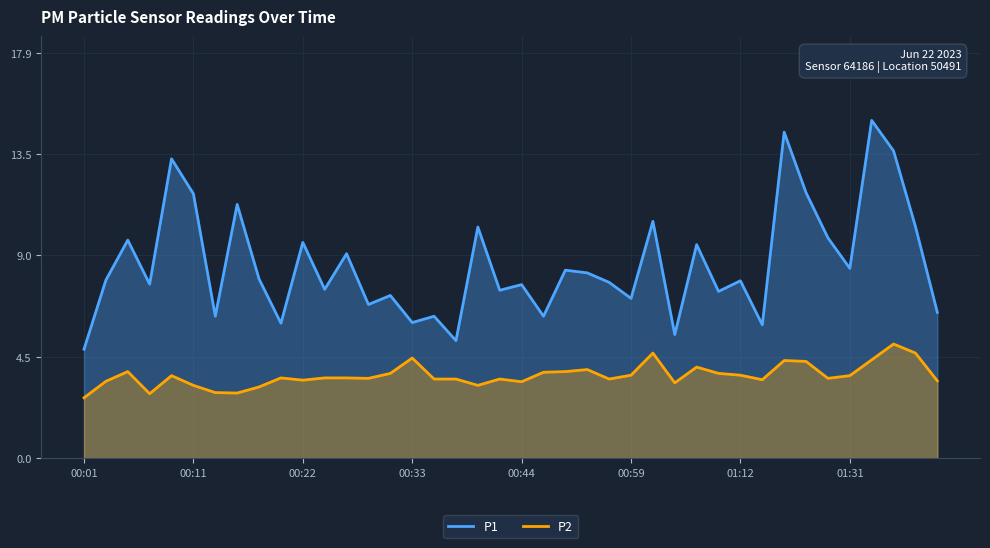

What is the total value across all series at 26?

15.1